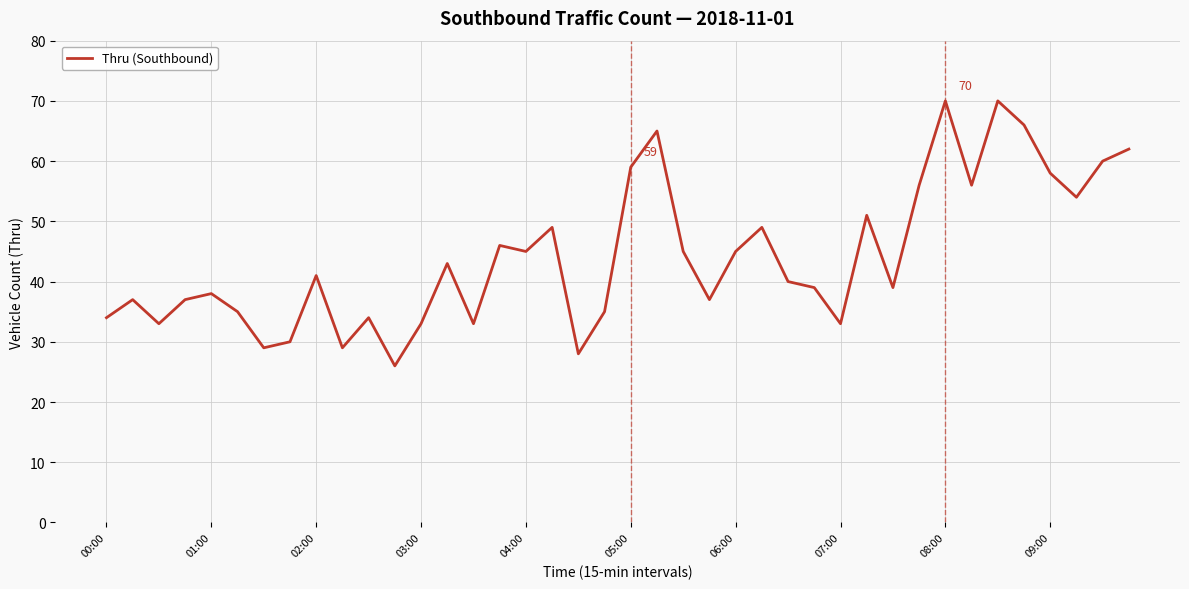

What is the difference between the maximum and minimum values?

44